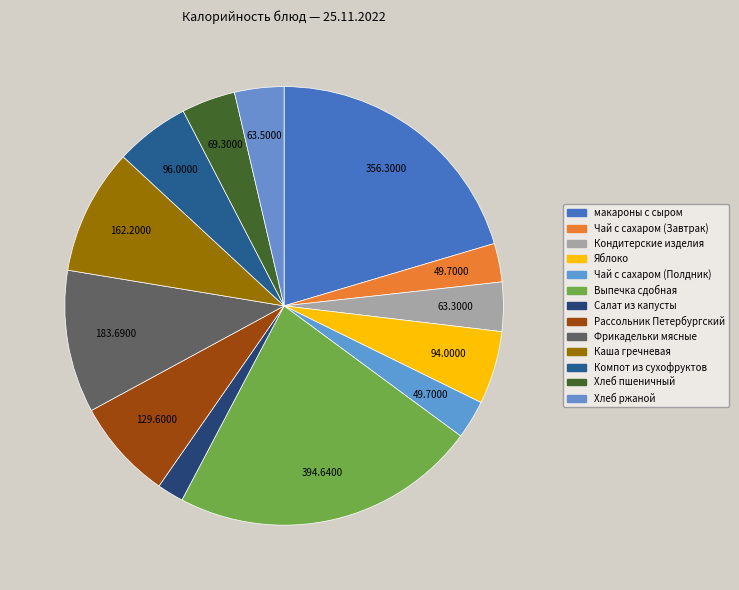

True or false: Чай с сахаром (Завтрак) accounts for 17% of the total.

False